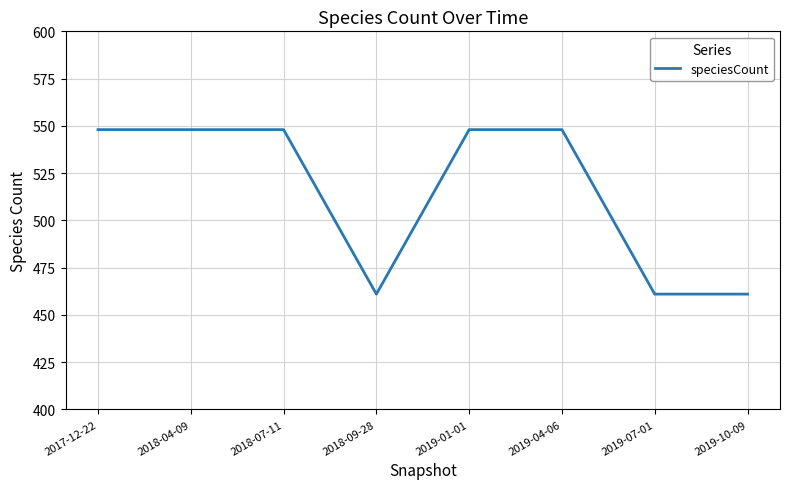

What is the maximum value shown in the chart?

548